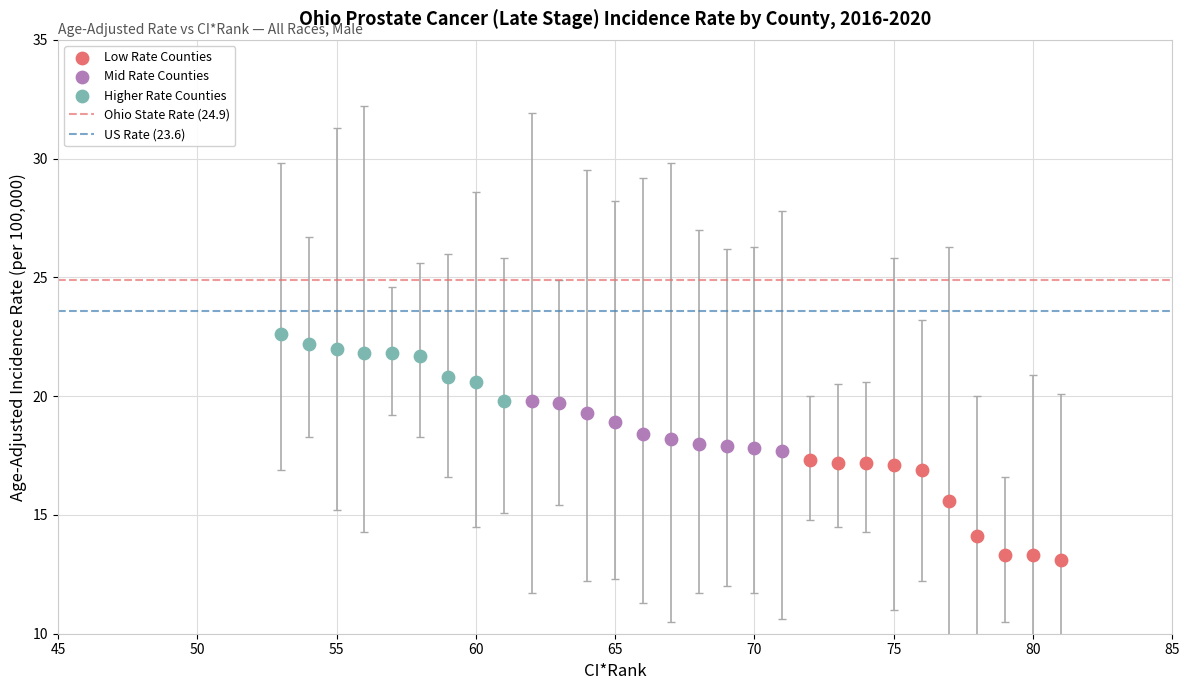

Which series has the largest Y range (max minus min)?

Low Rate Counties